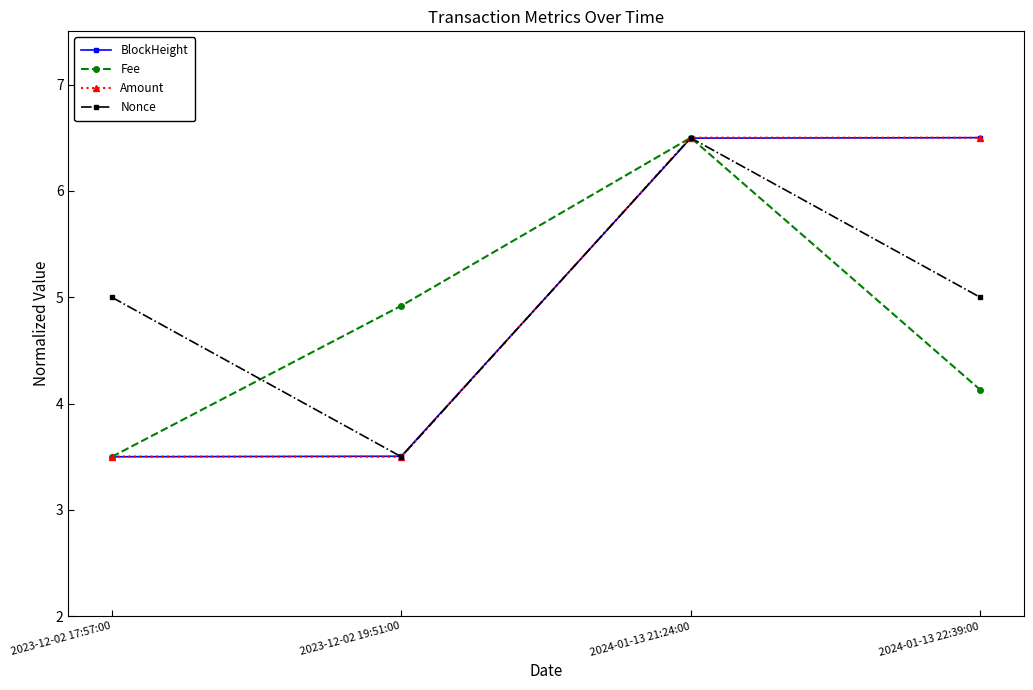

Rank the categories by Fee value from highest to lowest.

2024-01-13 21:24:00, 2023-12-02 19:51:00, 2024-01-13 22:39:00, 2023-12-02 17:57:00